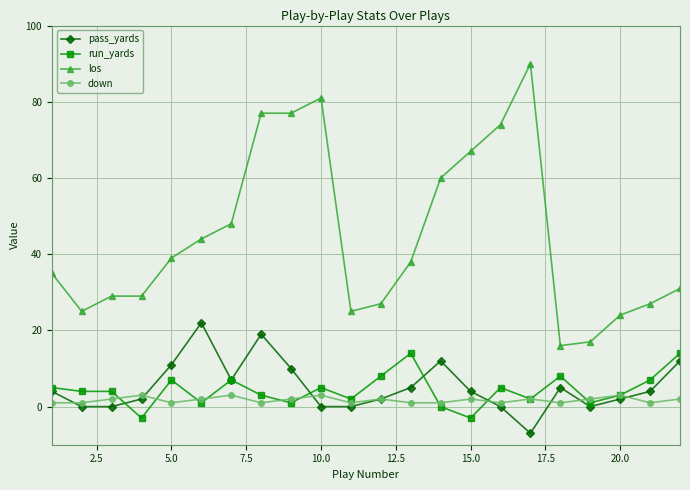

List the series in order of their peak value, lowest first.

down, run_yards, pass_yards, los